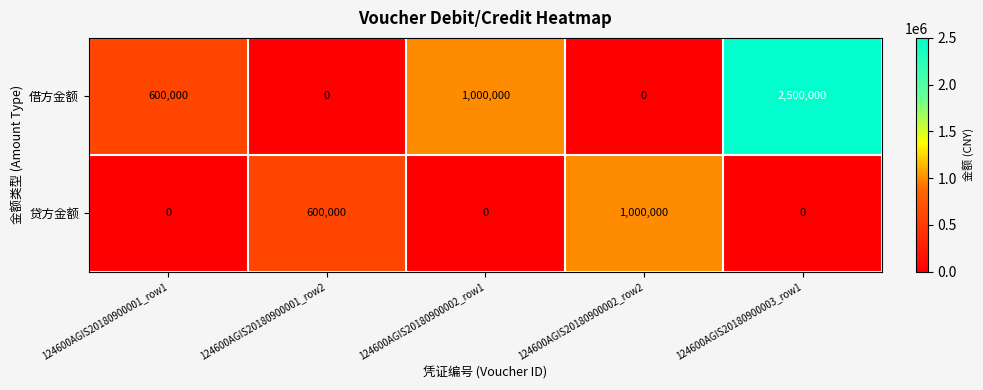

Count the 借方金额 values in the range 0 to 1000000.

4